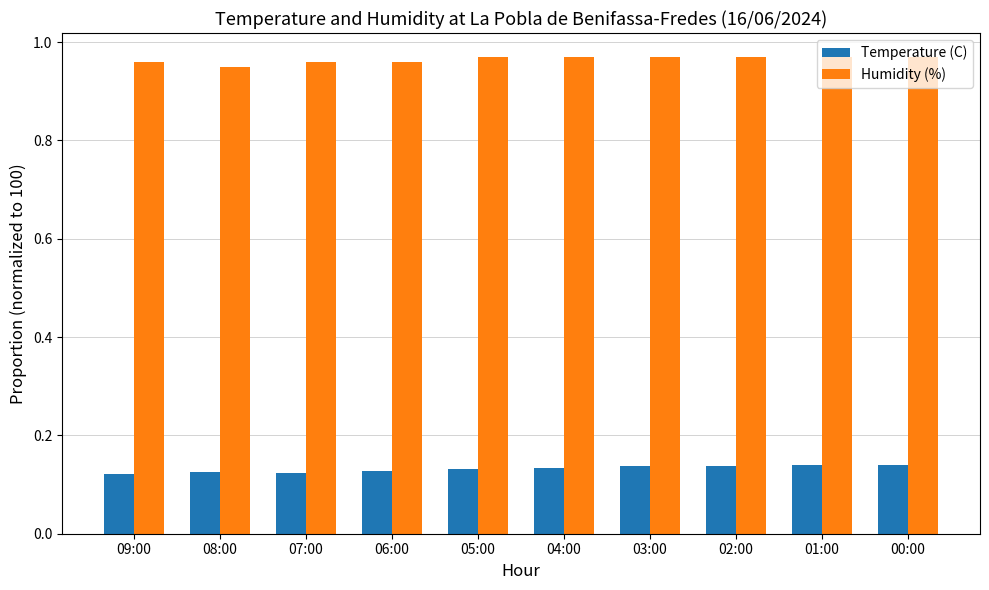

What is the sum of the Humidity (%) values at 07:00 and 01:00?

1.9